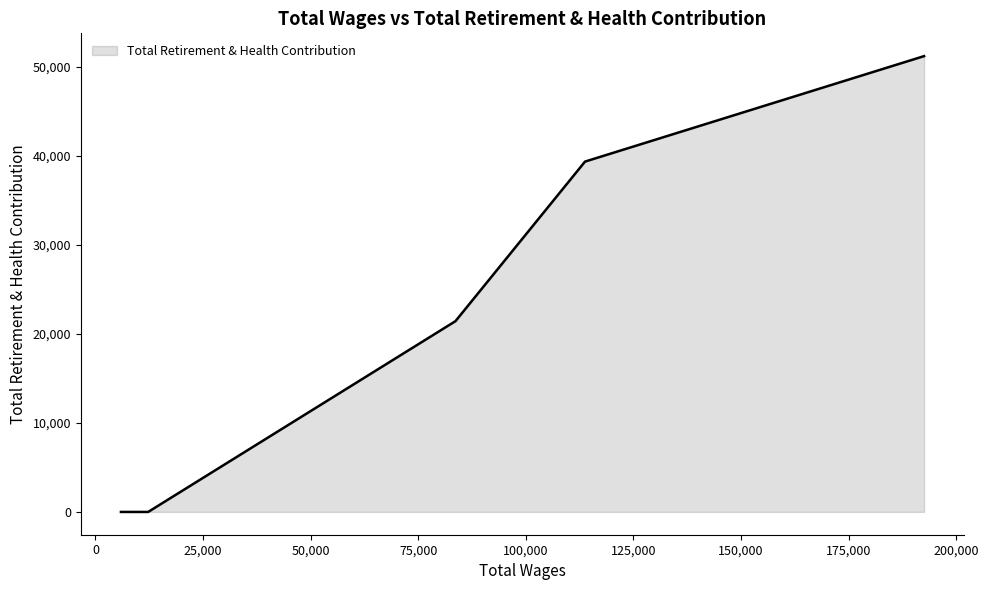

How many series are shown in this chart?

1